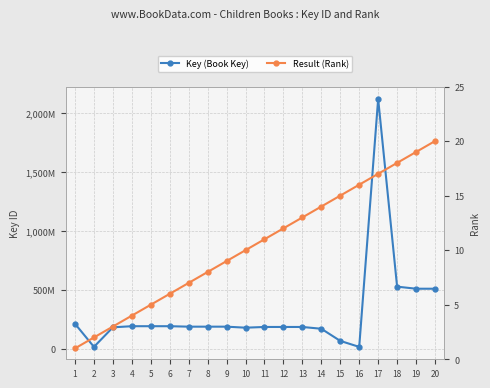

Where is the first local maximum for Key (Book Key)?

5